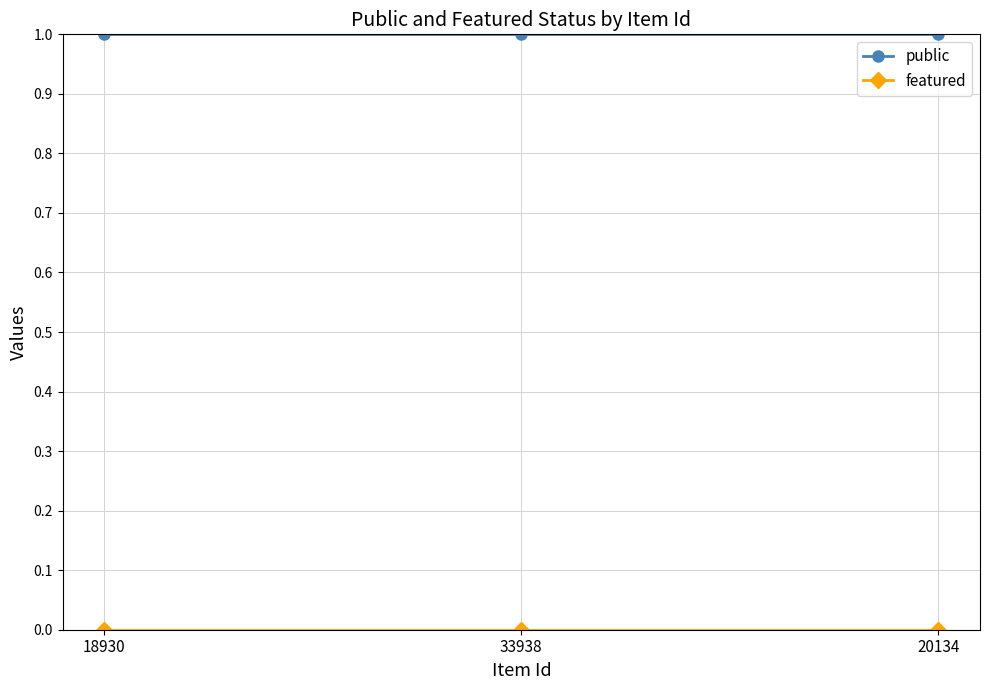

What position from the right is 20134?

1